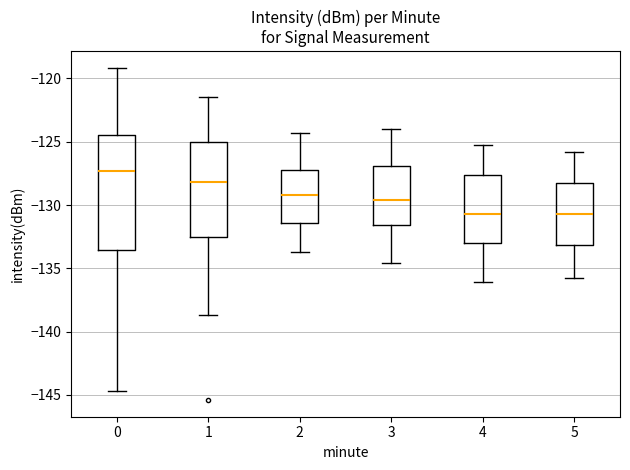

Where does the upper whisker of the box at x = 3 end on the y-axis? The values are not printed on the chart, so give them approximately, as read against the axis.

-124.0